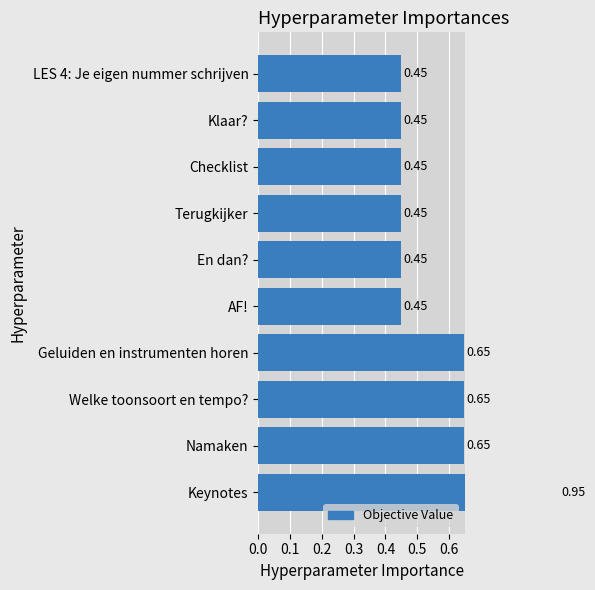

What is the minimum value shown in the chart?

0.5